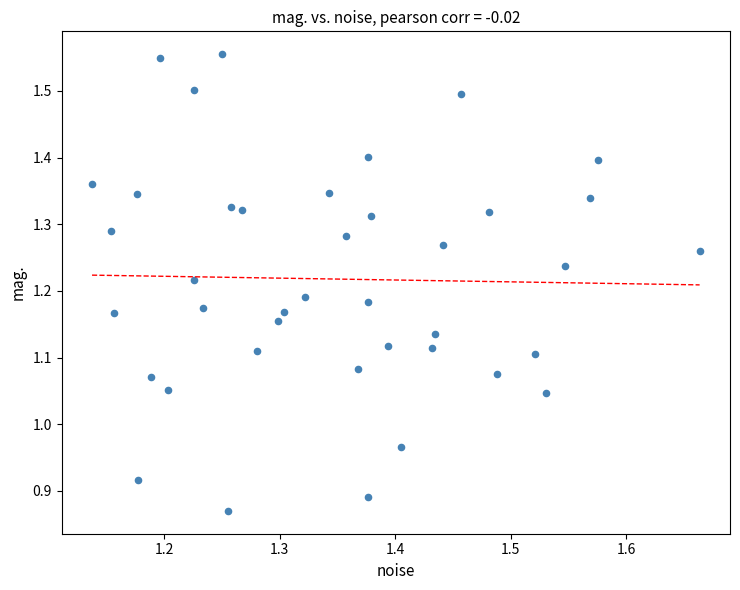

What is the range of X values (max minus min)?

0.5